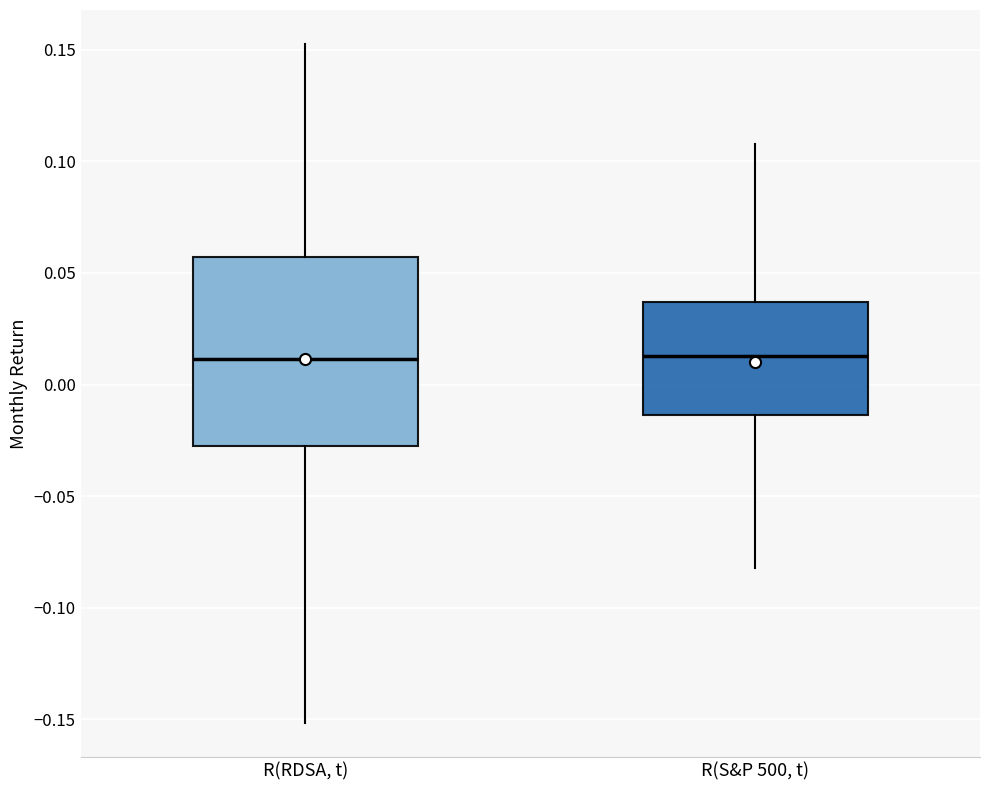

Which box is the tallest, from its lower edge to its upper edge?

R(RDSA, t)